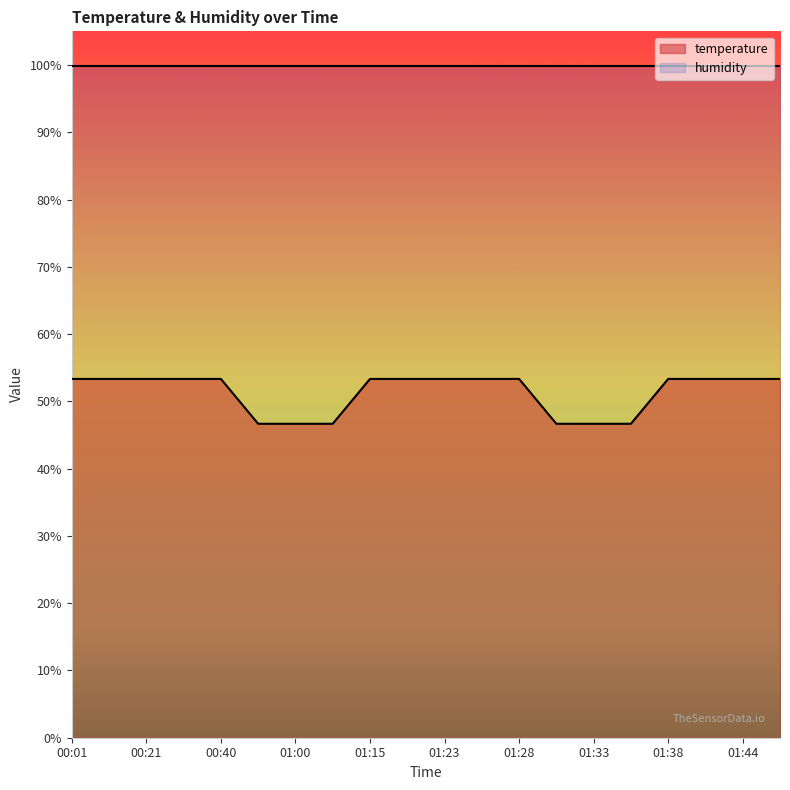

Reading left to right, extract all data points from this chart.

53.3	53.3	53.3	53.3	53.3	46.7	46.7	46.7	53.3	53.3	53.3	53.3	53.3	46.7	46.7	46.7	53.3	53.3	53.3	53.3